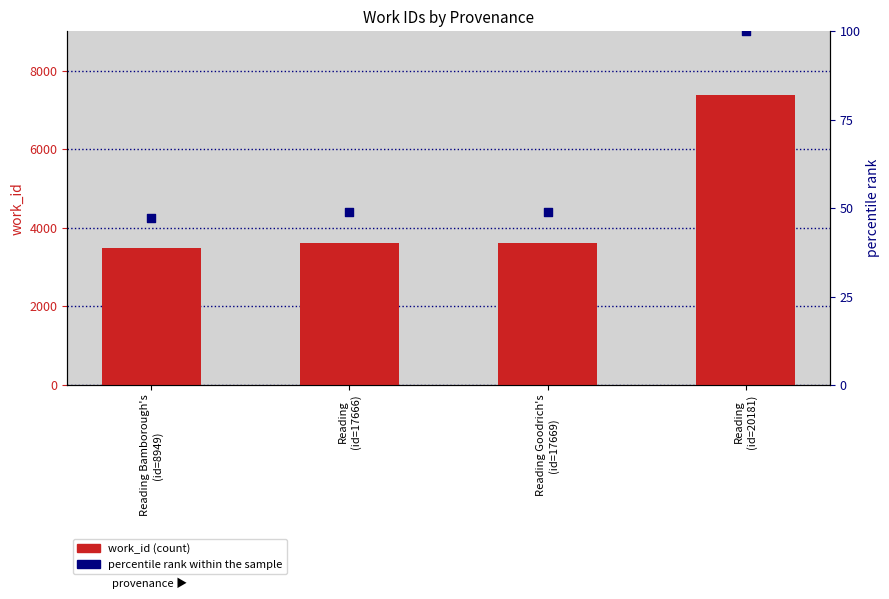

What are all the series names shown in the legend?

work_id, percentile rank within the sample